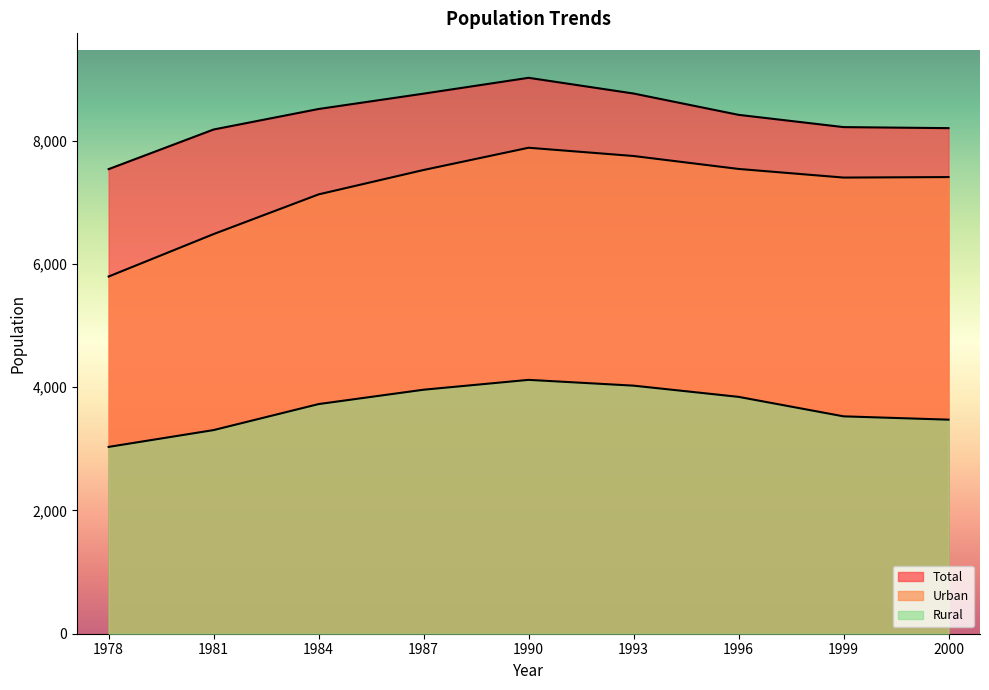

Is it true that Urban equals 5797 at 1978?

True